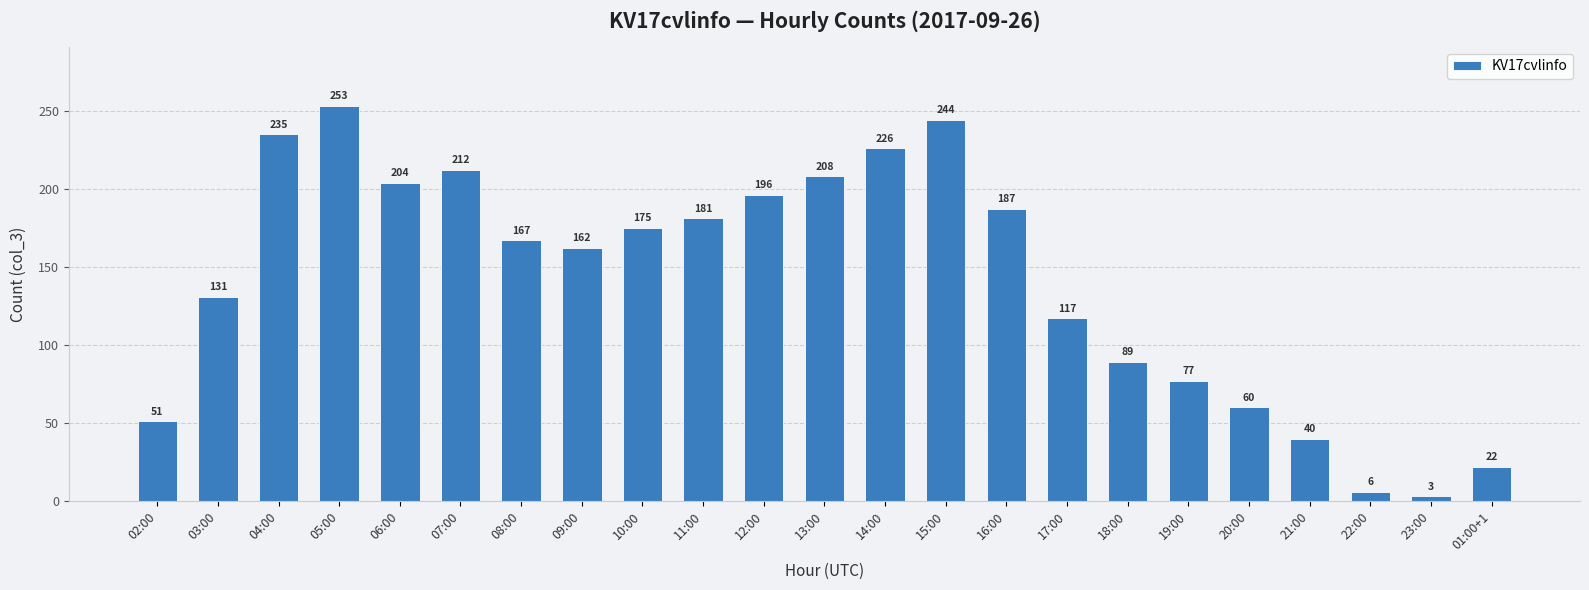

Reading left to right, what are all the values shown in this chart?

51	131	235	253	204	212	167	162	175	181	196	208	226	244	187	117	89	77	60	40	6	3	22